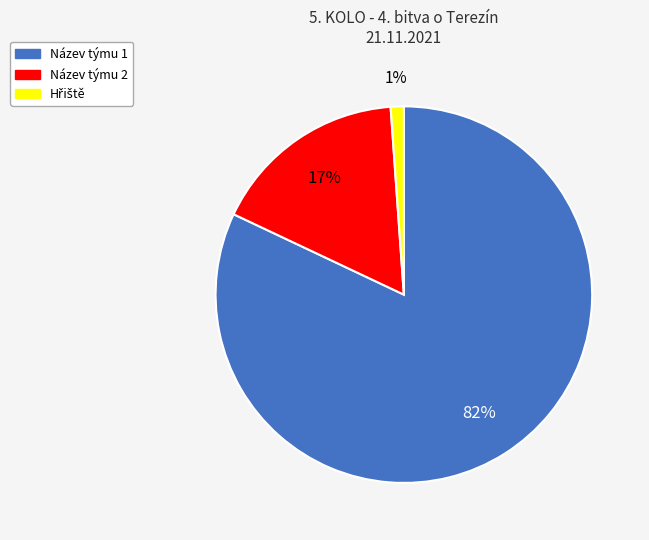

Which slice is the largest?

Název týmu 1